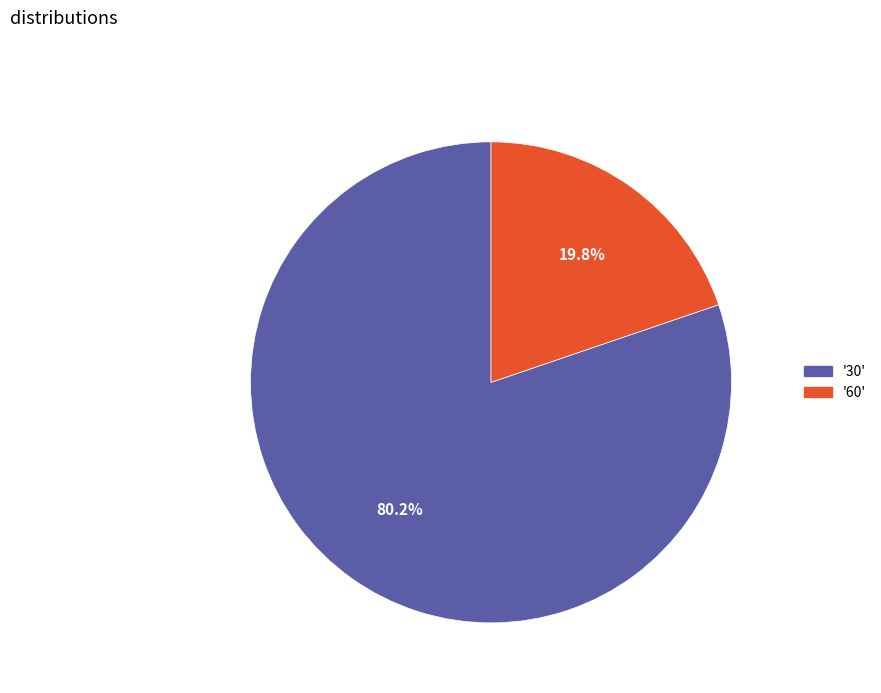

Is there any slice that represents more than half of the pie?

Yes